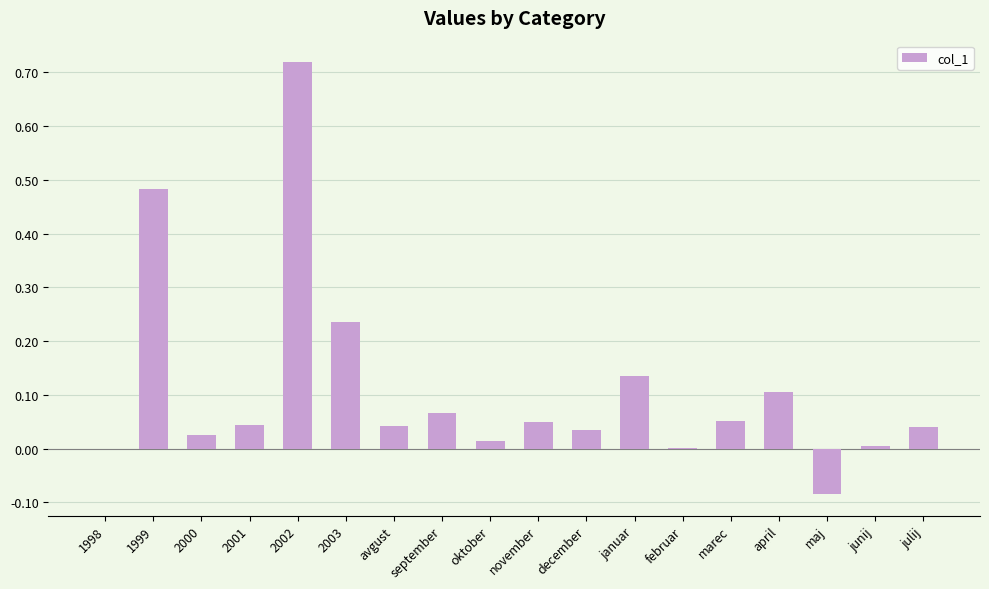

Which label corresponds to the largest value in the chart?

2002